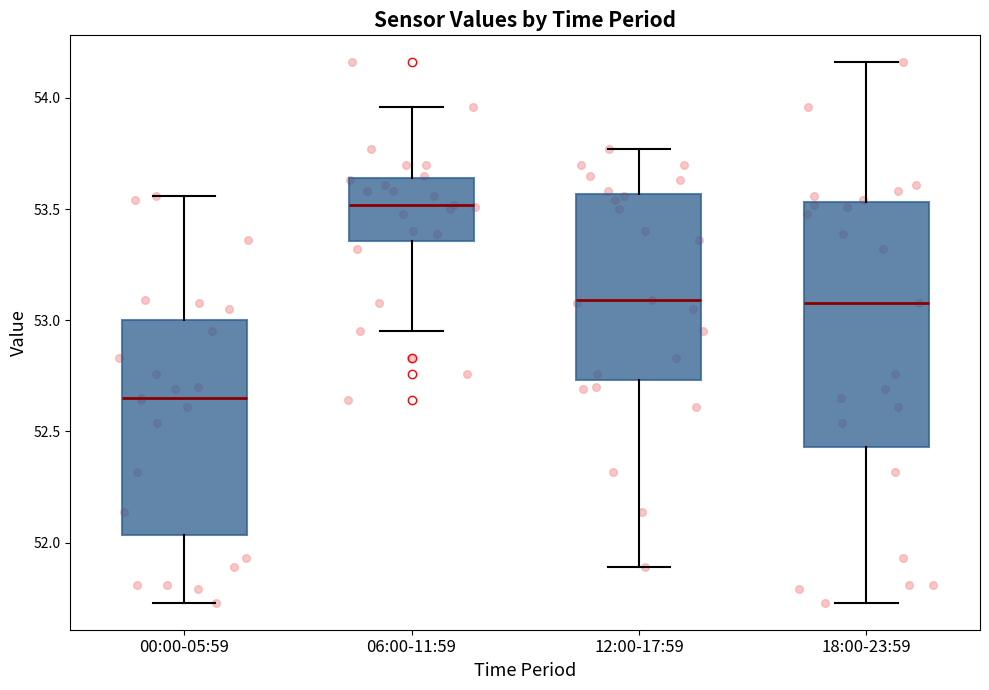

Reading left to right, transcribe this box plot: for each box, give where its median line is, the range the box spans, and where its two whiskers end, as read against the y-axis. The values are not printed on the chart, so give them approximately, as read against the axis.

00:00-05:59: median 52.65, box 52.05 to 53.00, whiskers 51.75 to 53.55
06:00-11:59: median 53.50, box 53.35 to 53.65, whiskers 52.95 to 53.95
12:00-17:59: median 53.10, box 52.75 to 53.55, whiskers 51.90 to 53.75
18:00-23:59: median 53.10, box 52.45 to 53.55, whiskers 51.75 to 54.15